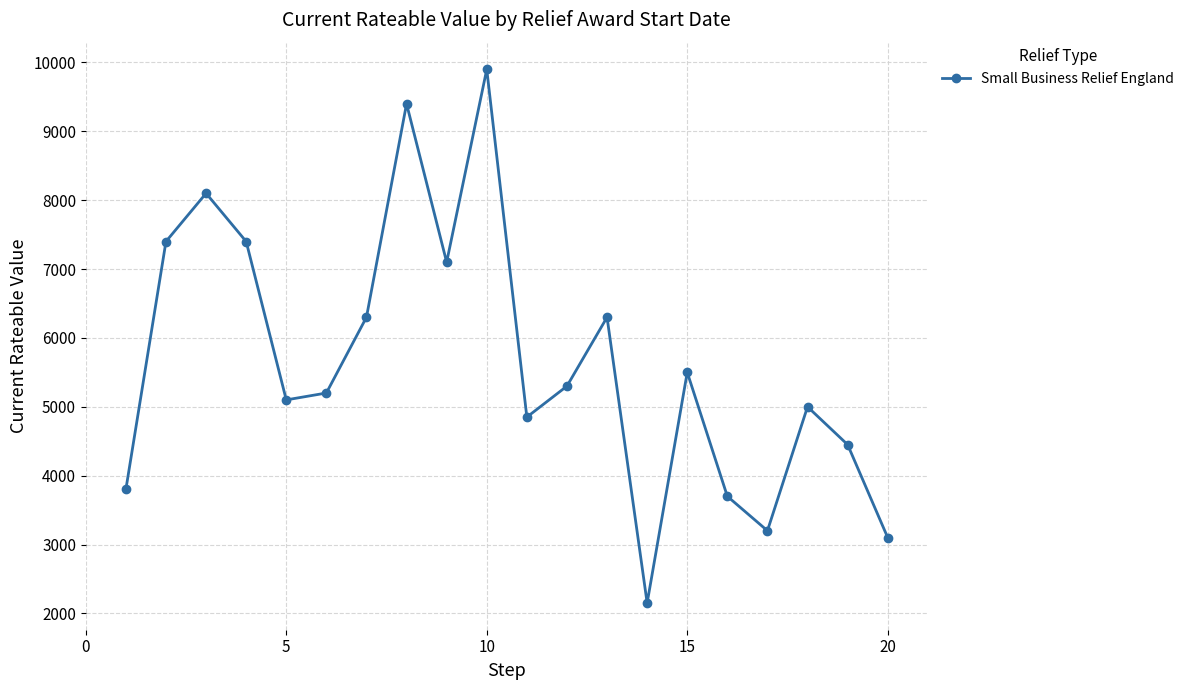

Reading right to left, list all the values displayed in this chart.

3100	4450	5000	3200	3700	5500	2150	6300	5300	4850	9900	7100	9400	6300	5200	5100	7400	8100	7400	3800